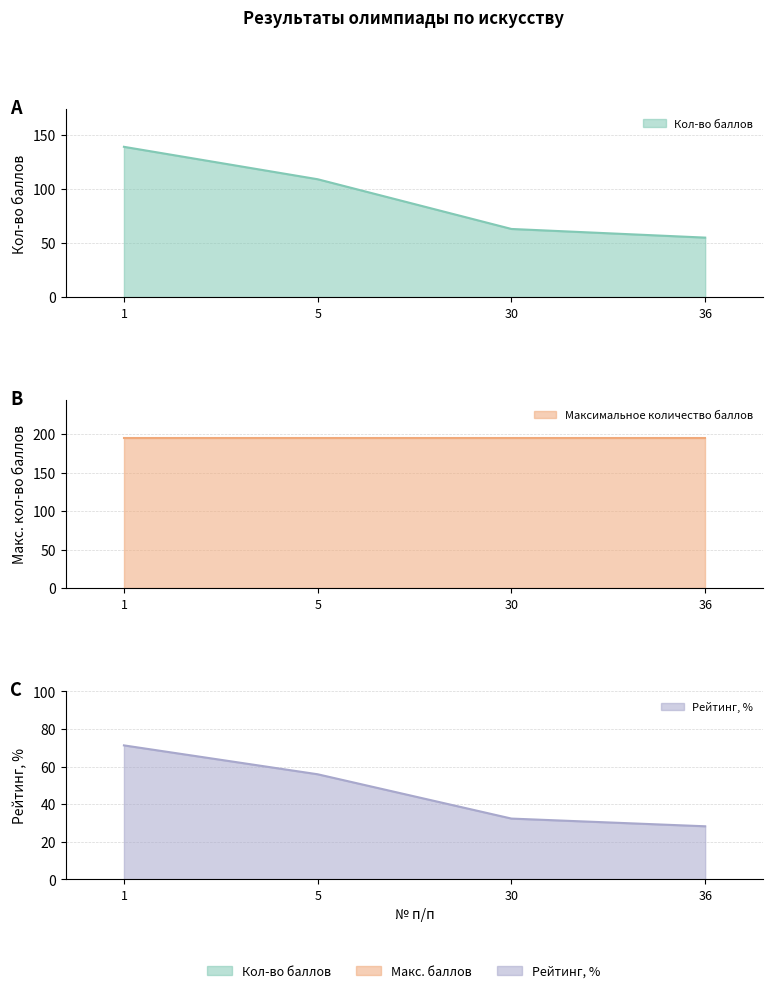

What is the difference between the highest and lowest values at 36?

26.8